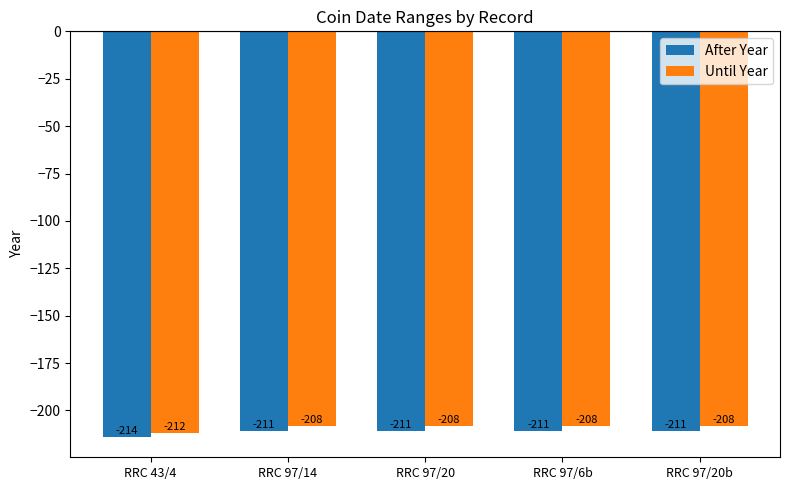

List the series in order of their peak value, highest first.

Until Year, After Year